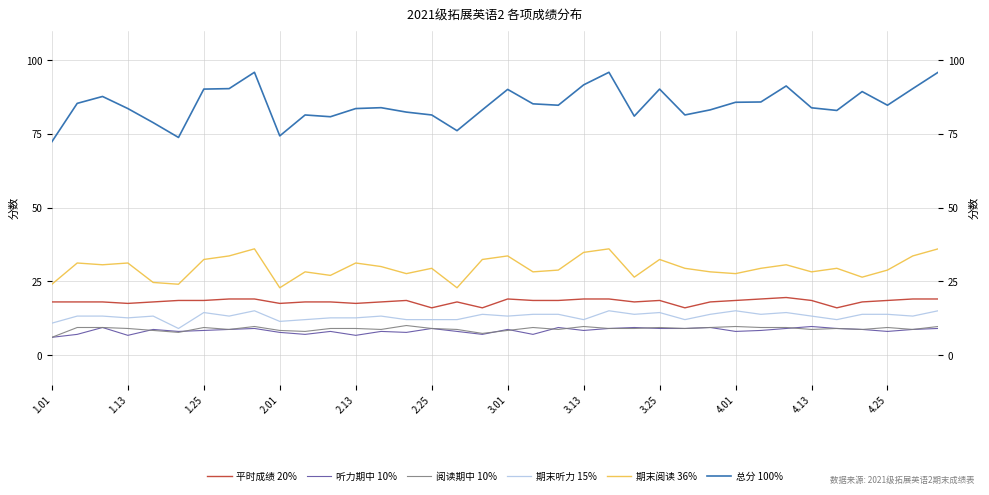

Which category has the lowest value in the 阅读期中 10% series?

1.01